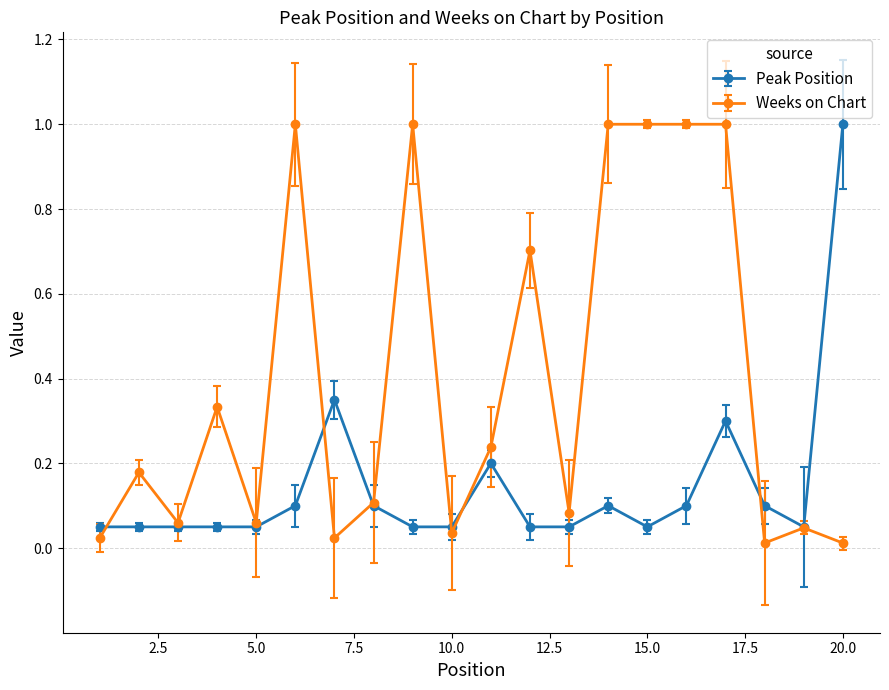

What is the maximum value for Weeks on Chart?

1.0